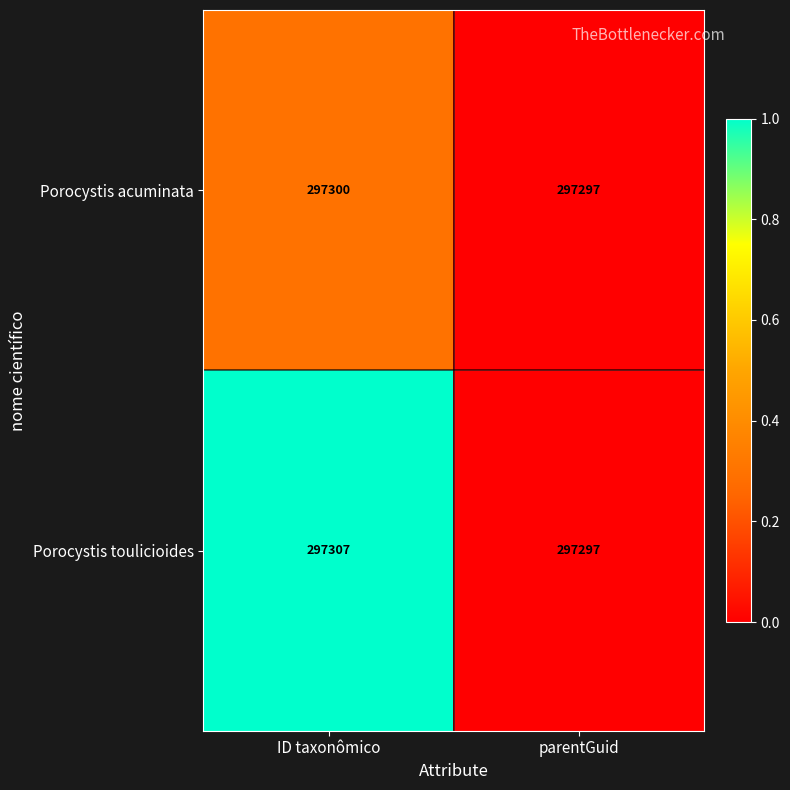

What is the difference between the Porocystis toulicioides values at parentGuid and ID taxonômico?

10